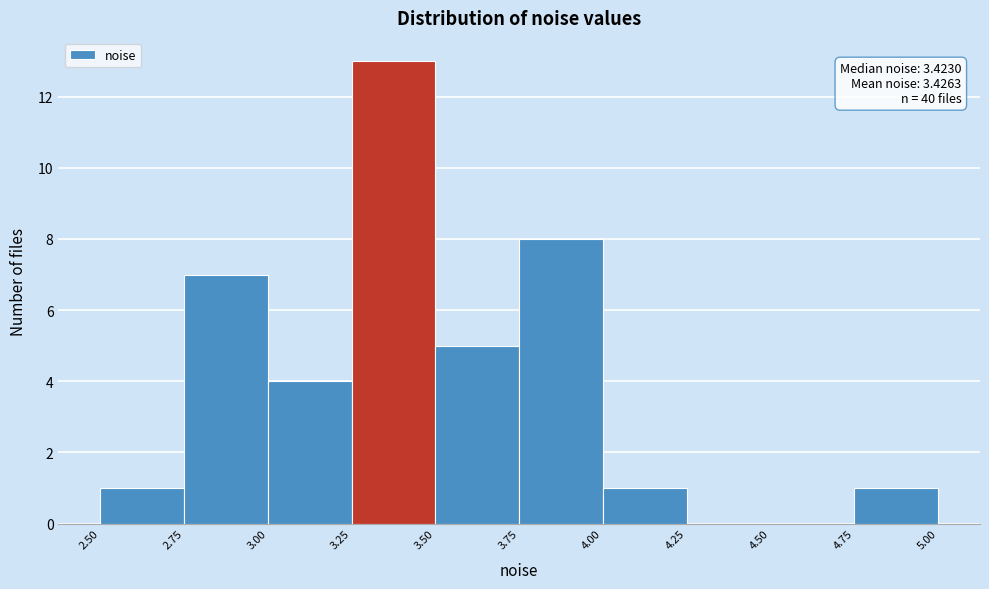

Which range on the x-axis has the tallest bar?

3.25 to 3.50